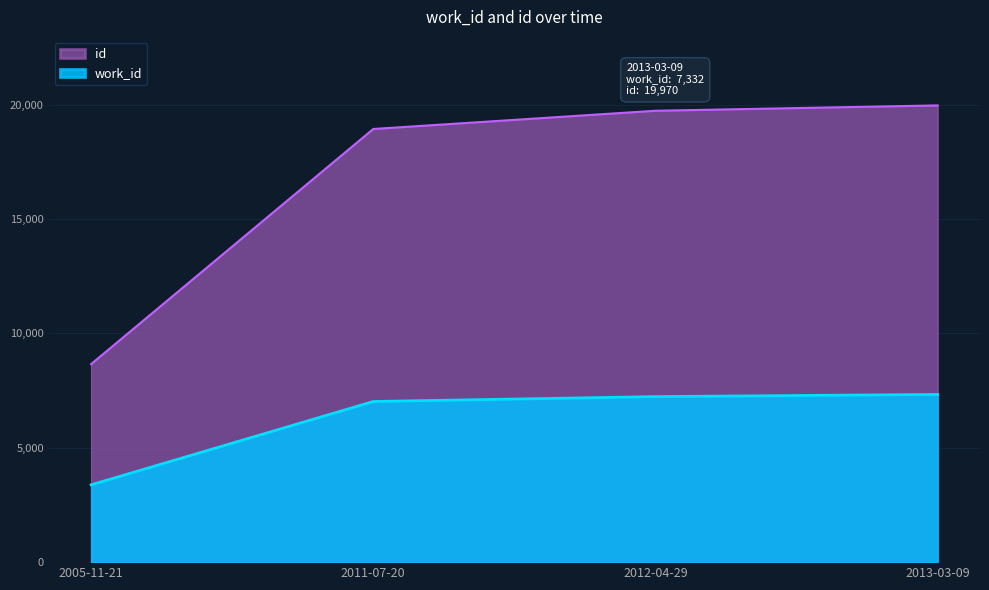

Between 2005-11-21 and 2011-07-20, which series saw the biggest shift?

id